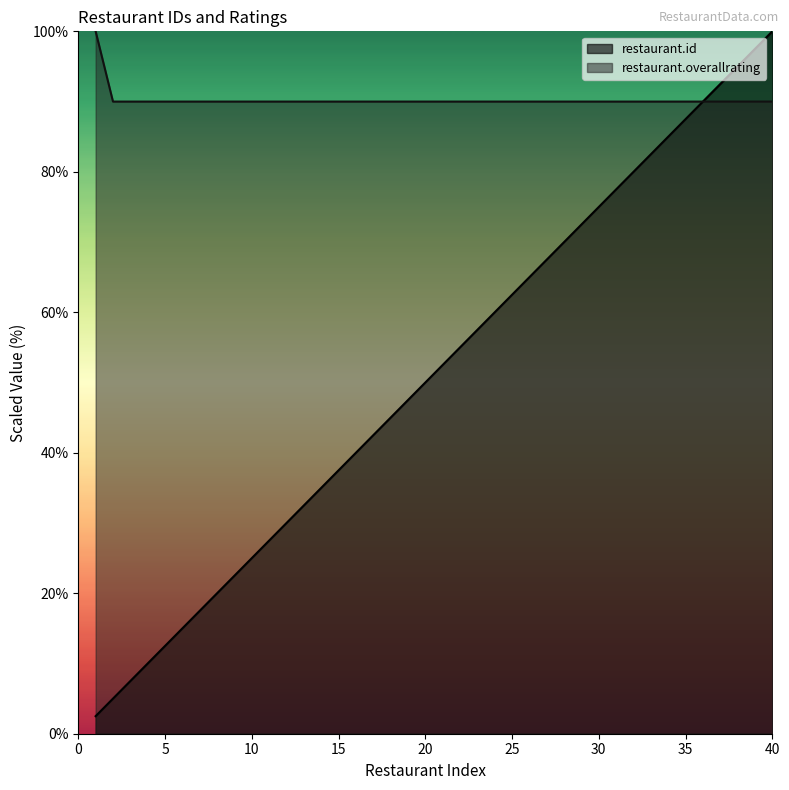

What are all the series names shown in the legend?

restaurant.id, restaurant.overallrating